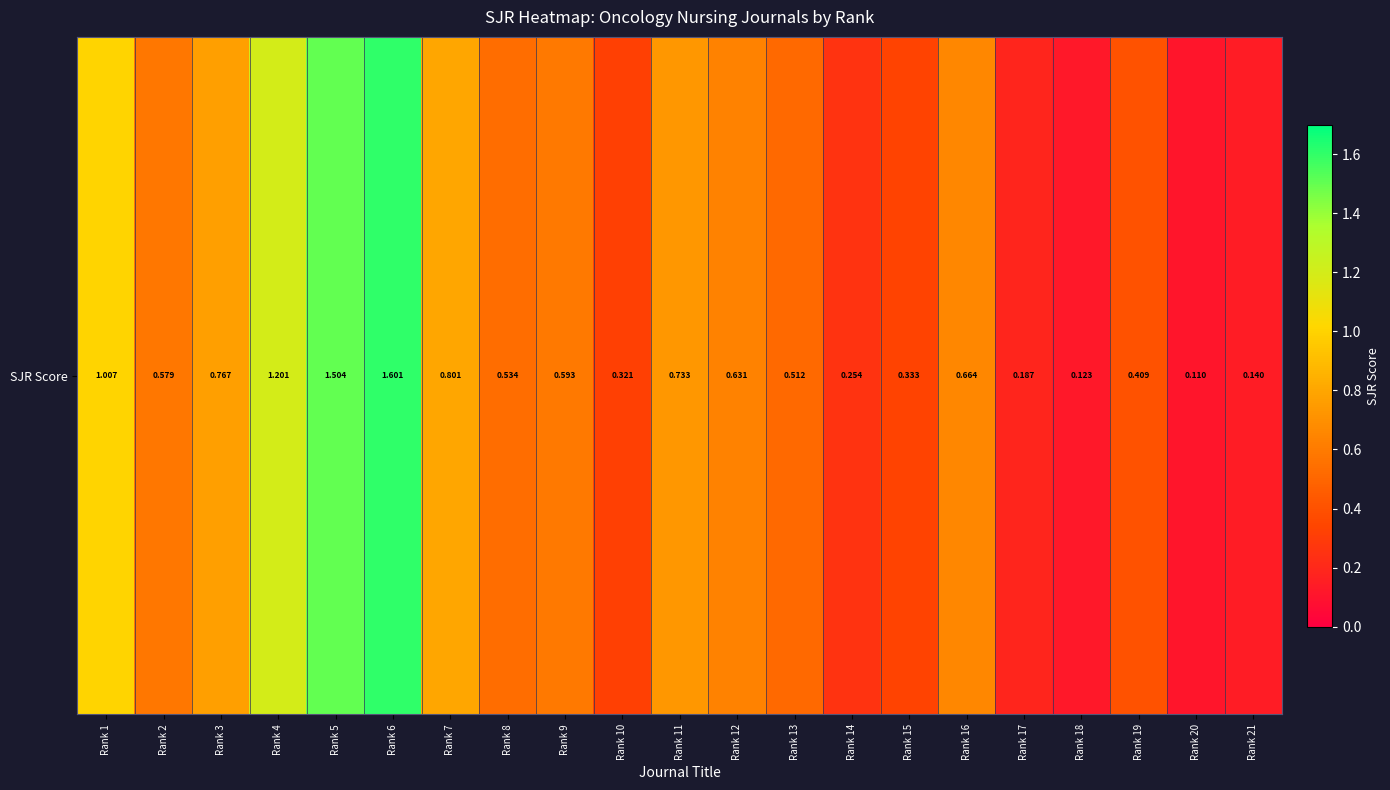

At which category does the chart reach its minimum across all series?

Rank 20